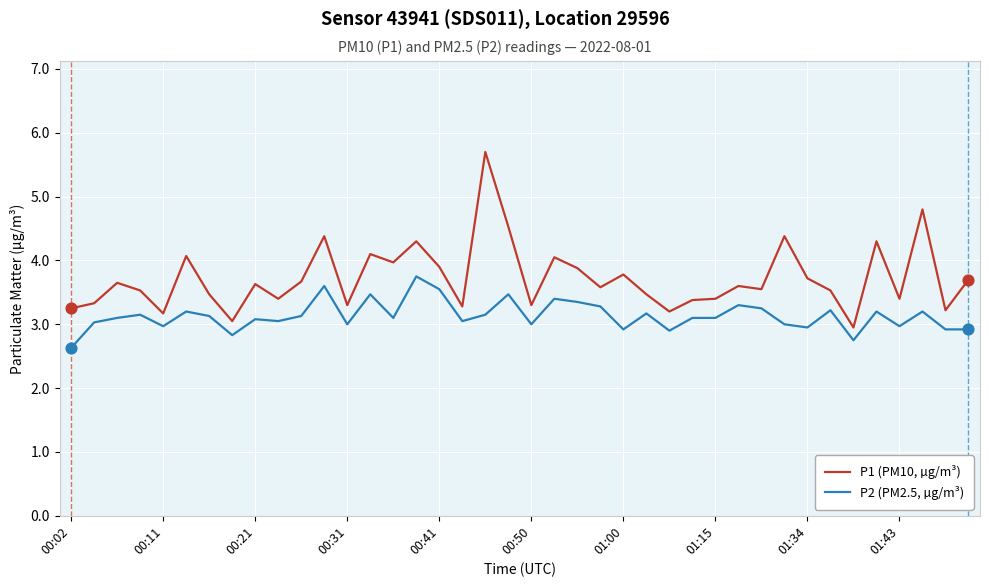

Which series has the widest spread of values?

P1 (PM10, µg/m³)